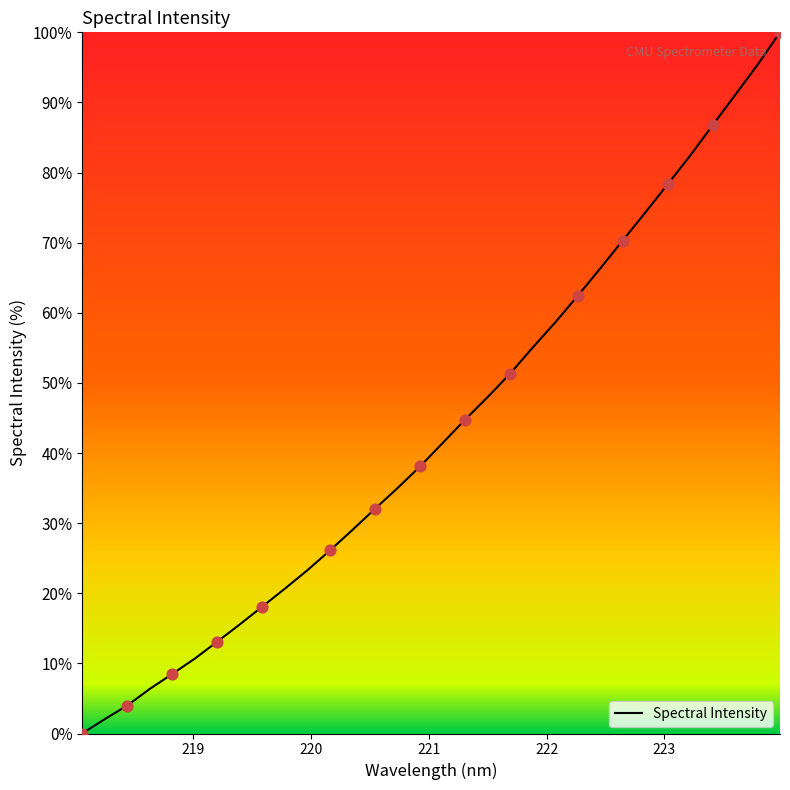

What is the difference between the maximum and minimum values?

100.0